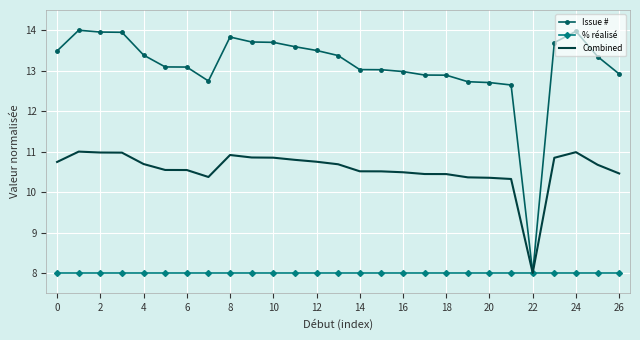

Which series has the largest range (max minus min)?

Issue #